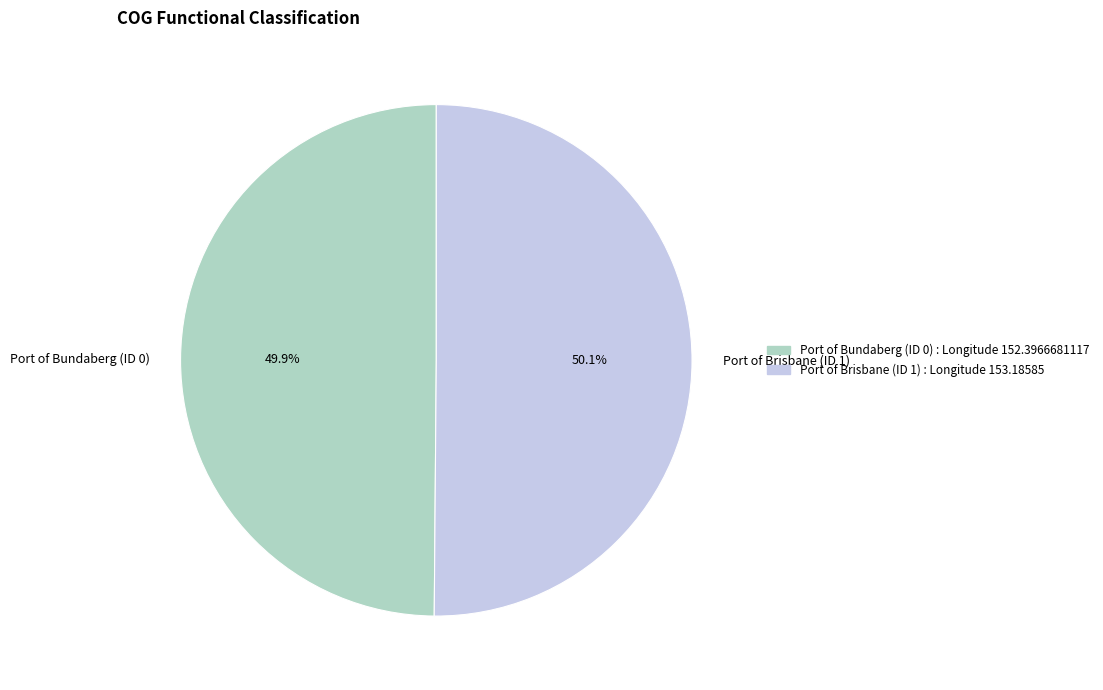

Is it true that Port of Brisbane (ID 1) is 50% of the pie?

True